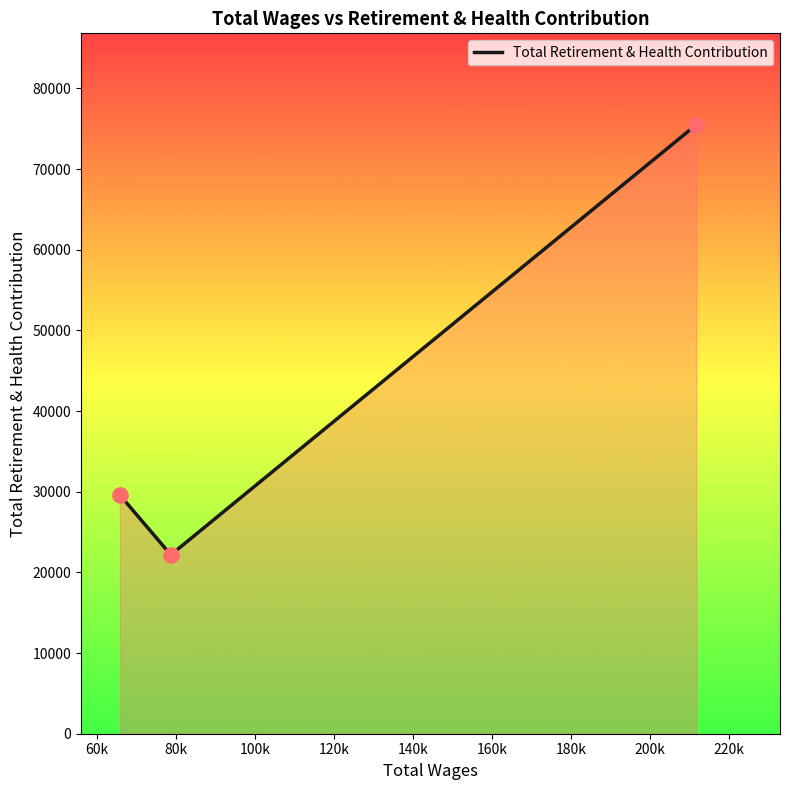

What is the smallest value displayed?

22172